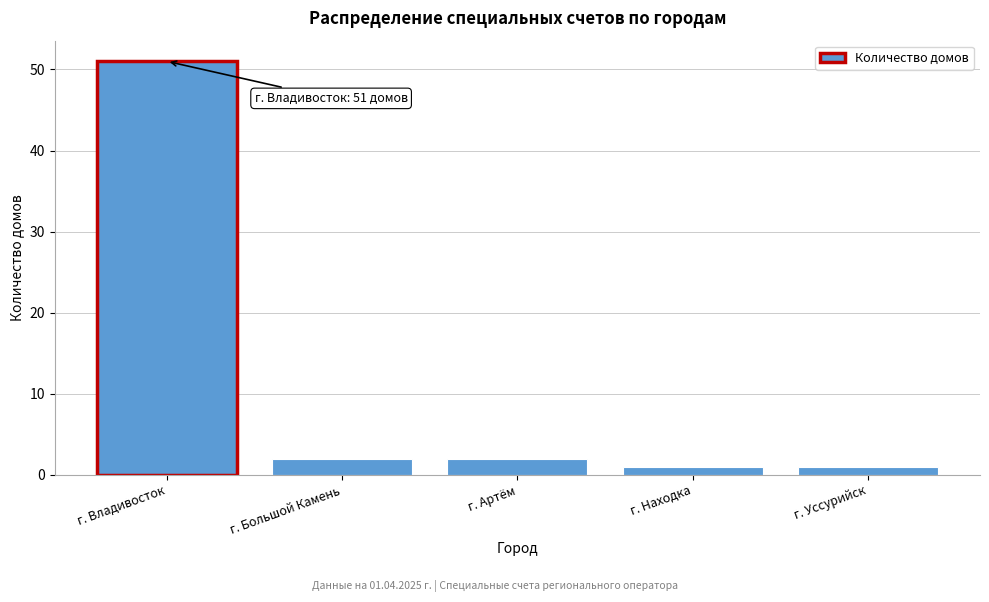

Reading right to left, what are all the values shown in this chart?

1	1	2	2	51